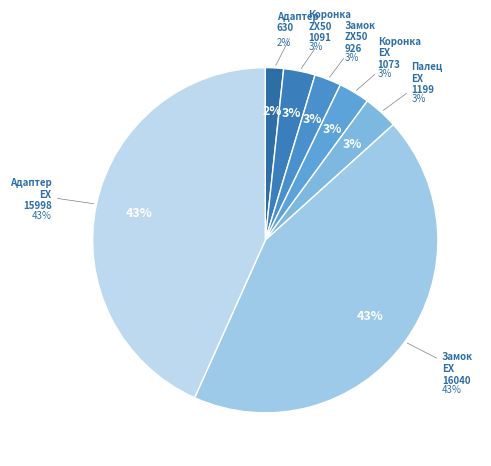

What is the ratio of the value at Палец Hitachi EX (1199) to the value at Коронка Hitachi ZX50 (1091)?

1.1